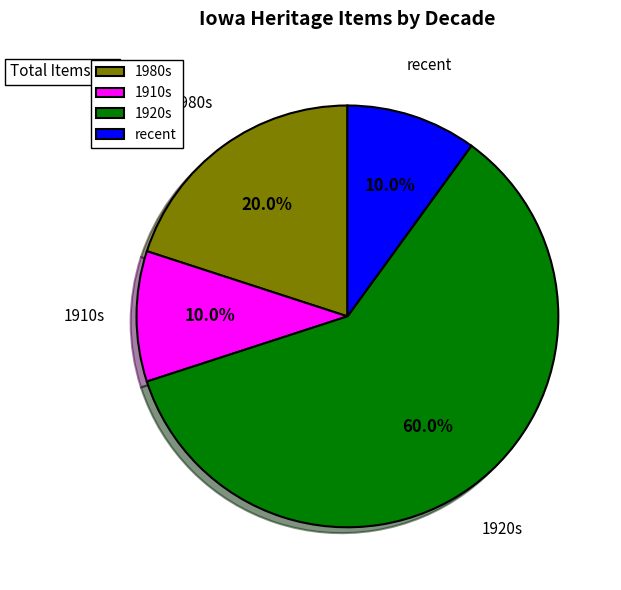

What is the majority slice?

1920s